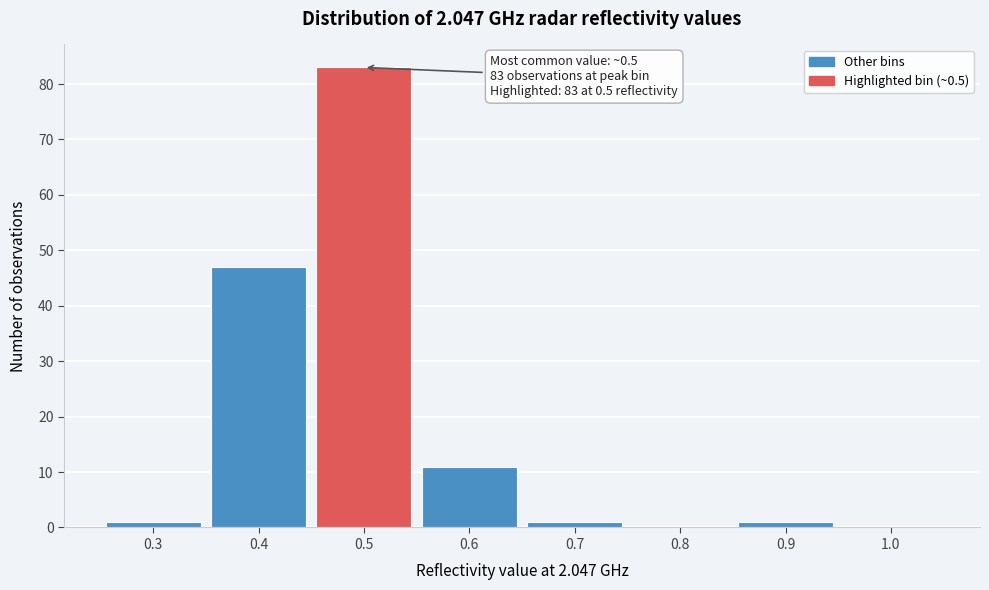

Over which range of the x-axis is the bar tallest?

0.45 to 0.55